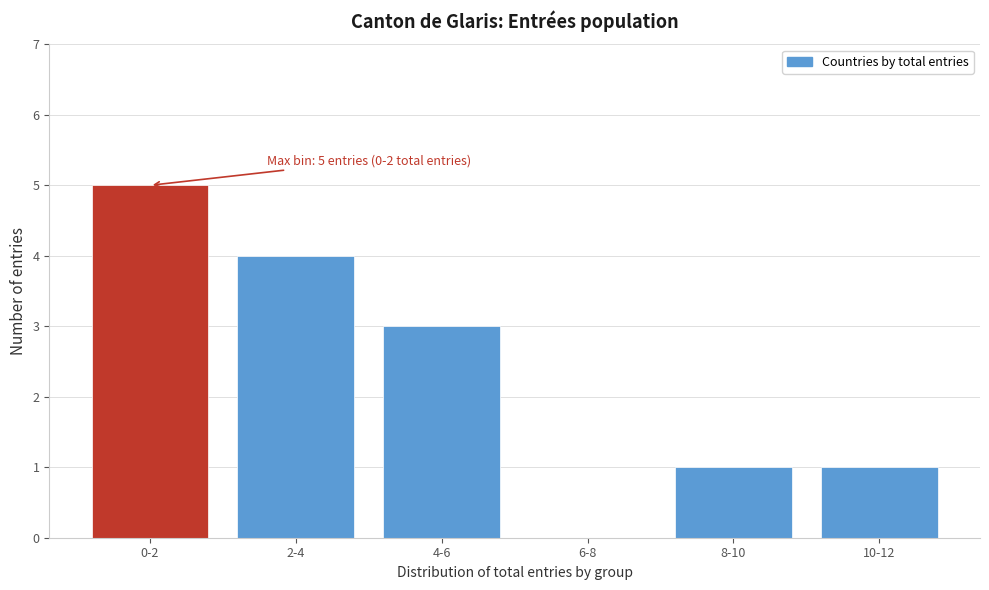

Reading left to right, list all the values displayed in this chart.

0-2=5	2-4=4	4-6=3	6-8=0	8-10=1	10-12=1